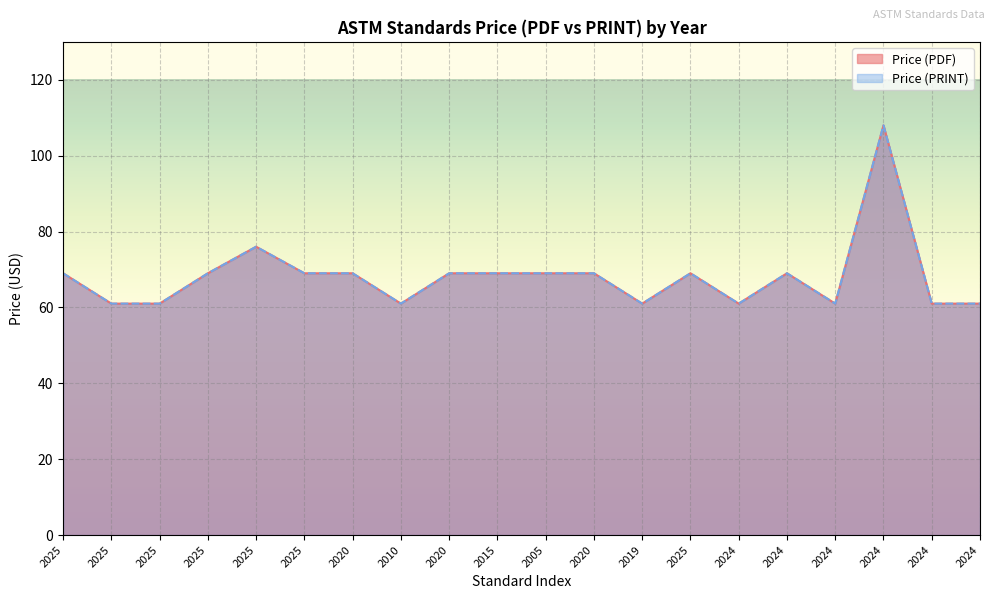

Which label corresponds to the smallest value in the chart?

2025